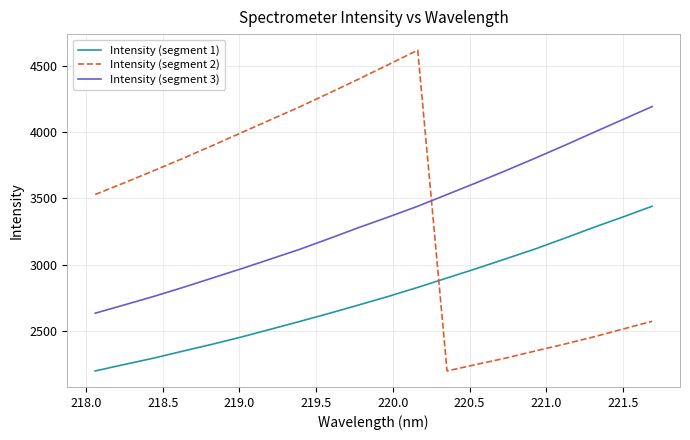

What is the difference between the maximum and minimum values in the Intensity (segment 2) series?

2417.0